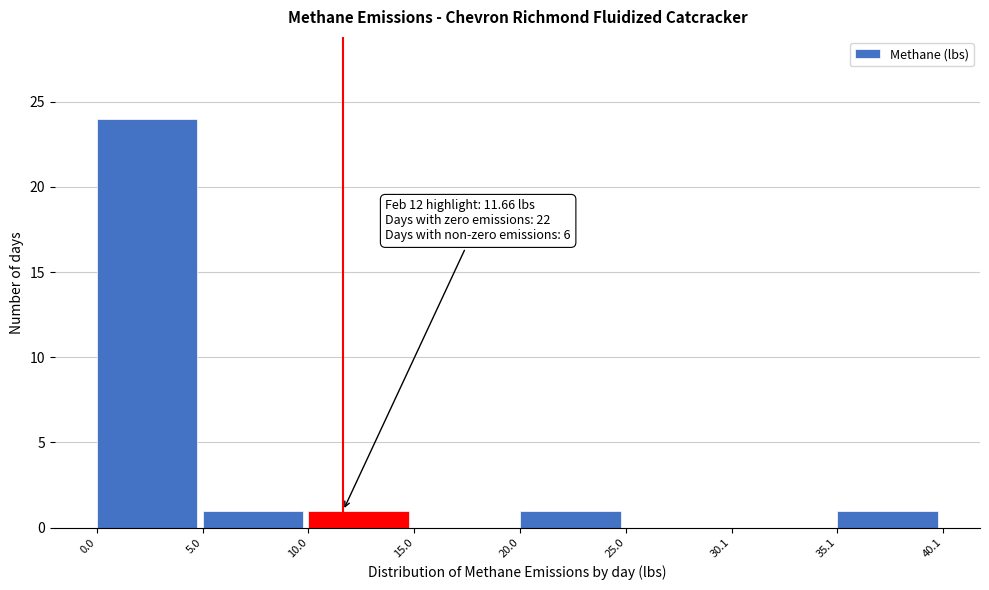

Over which range of the x-axis is the bar tallest?

0.0 to 5.0